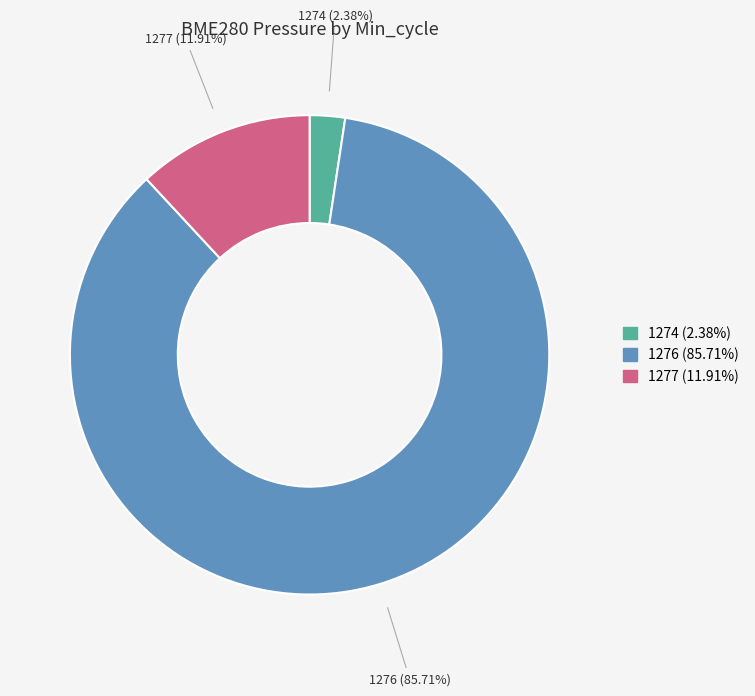

Combined, do 1276 and 1274 account for over 50%?

Yes